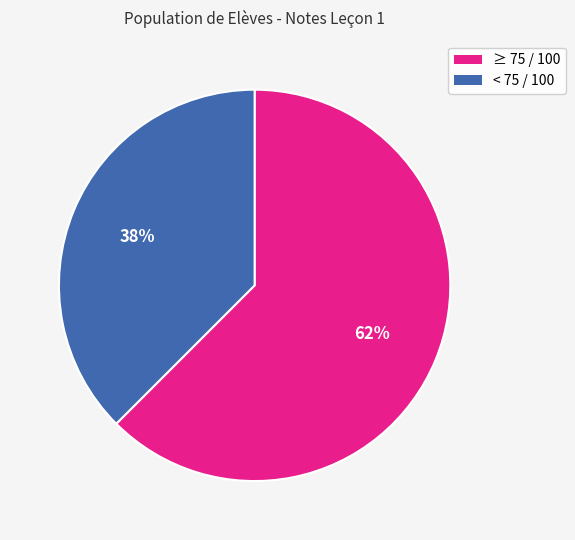

To the nearest percent, what is the average slice percentage?

50%